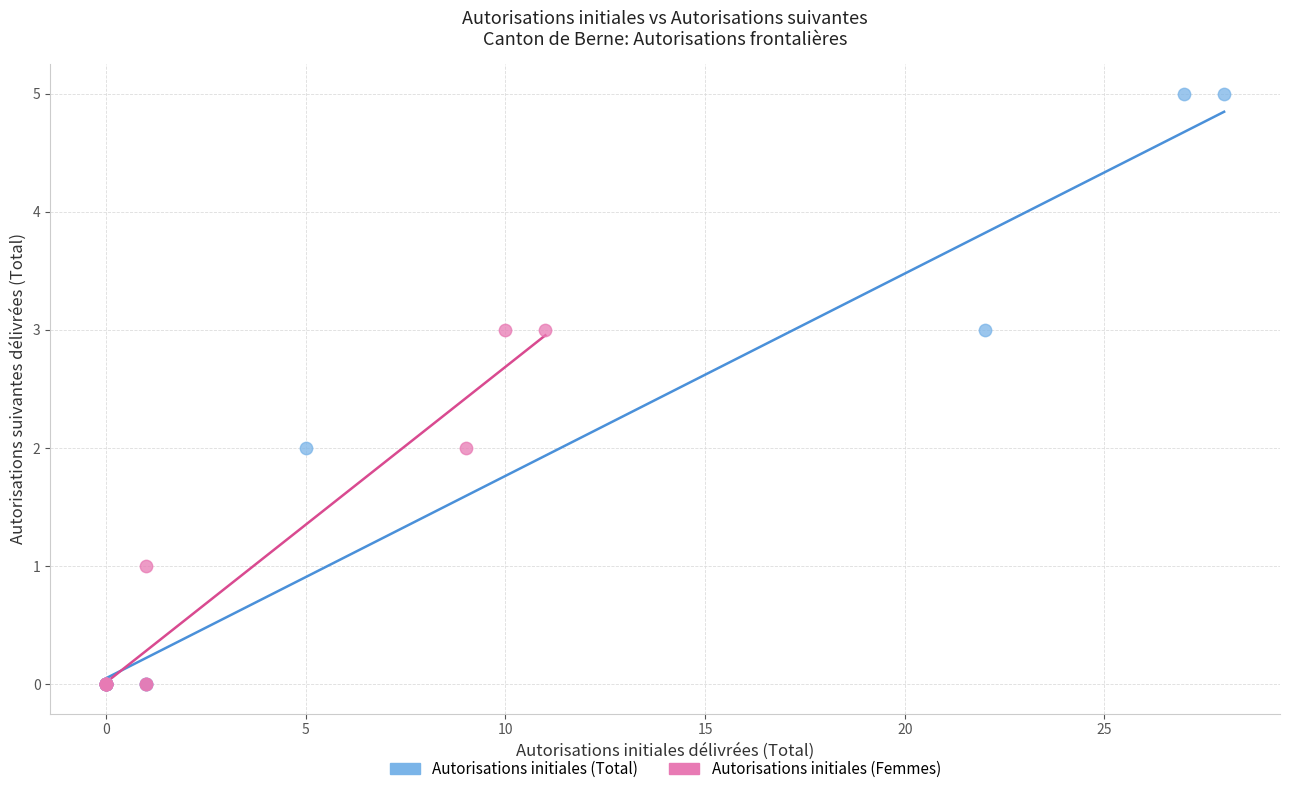

Which series reaches the maximum Y coordinate?

Autorisations initiales (Total)